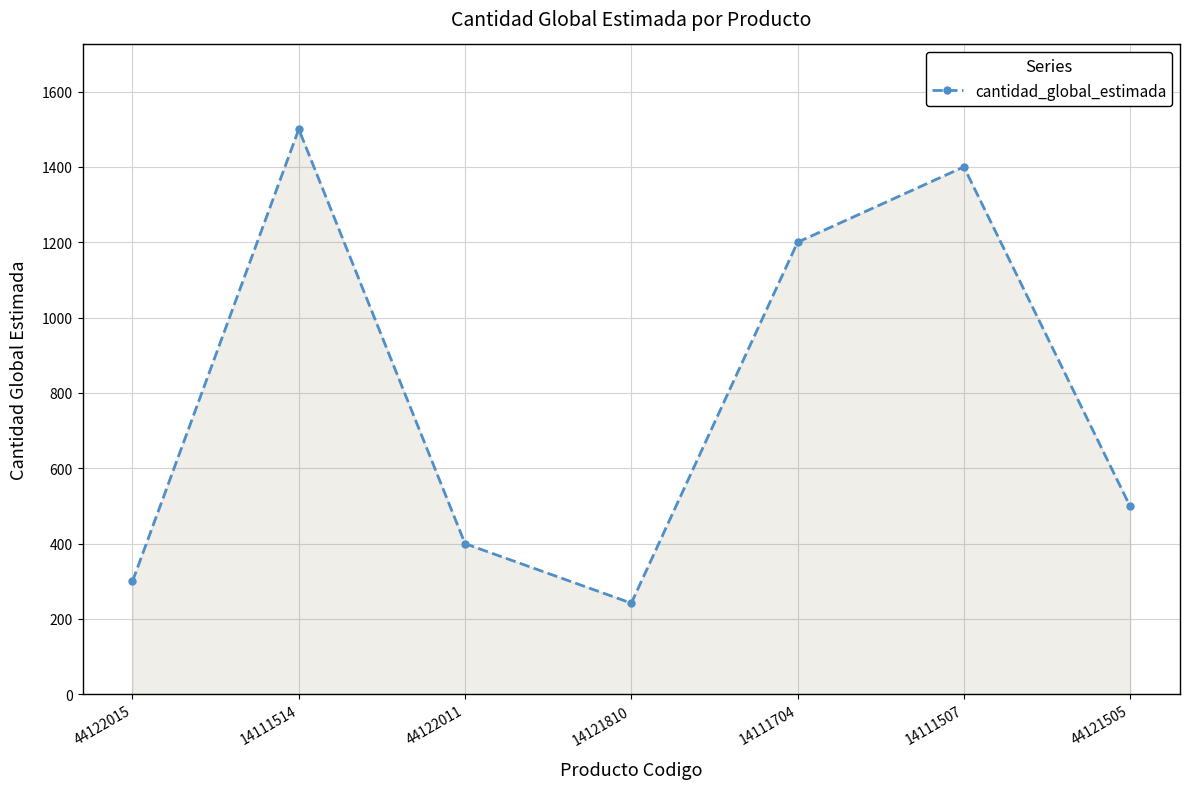

List the labels in order of value, smallest first.

14121810, 44122015, 44122011, 44121505, 14111704, 14111507, 14111514